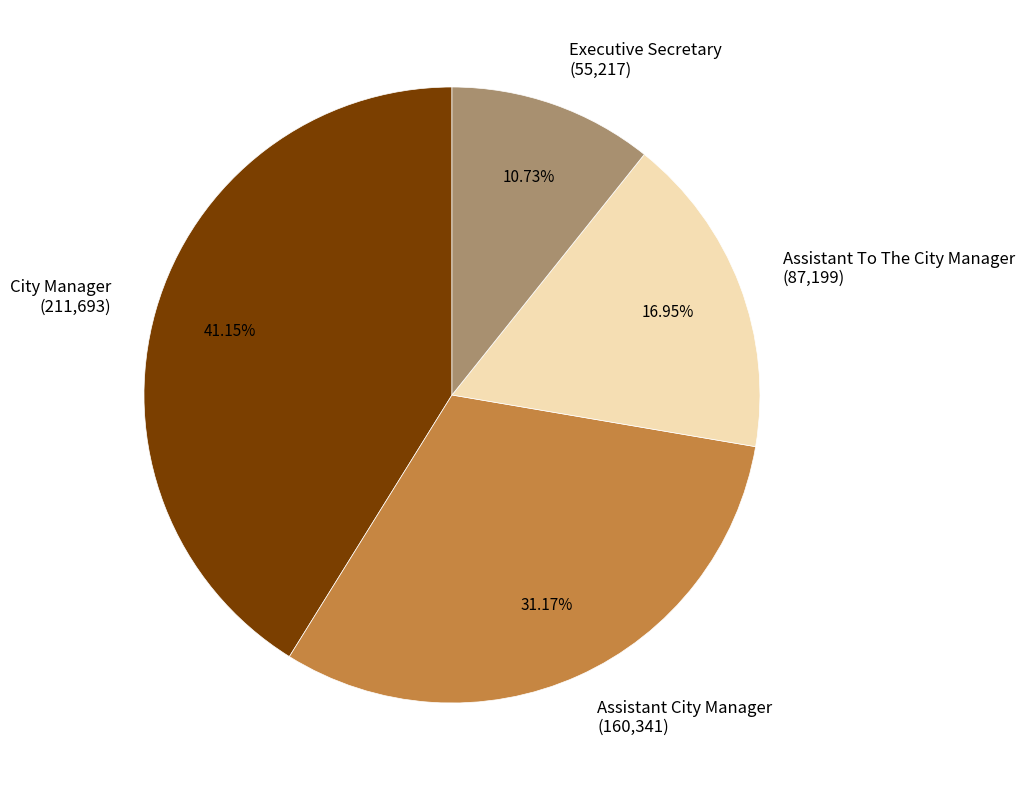

Between Assistant City Manager and Assistant To The City Manager, which is larger?

Assistant City Manager